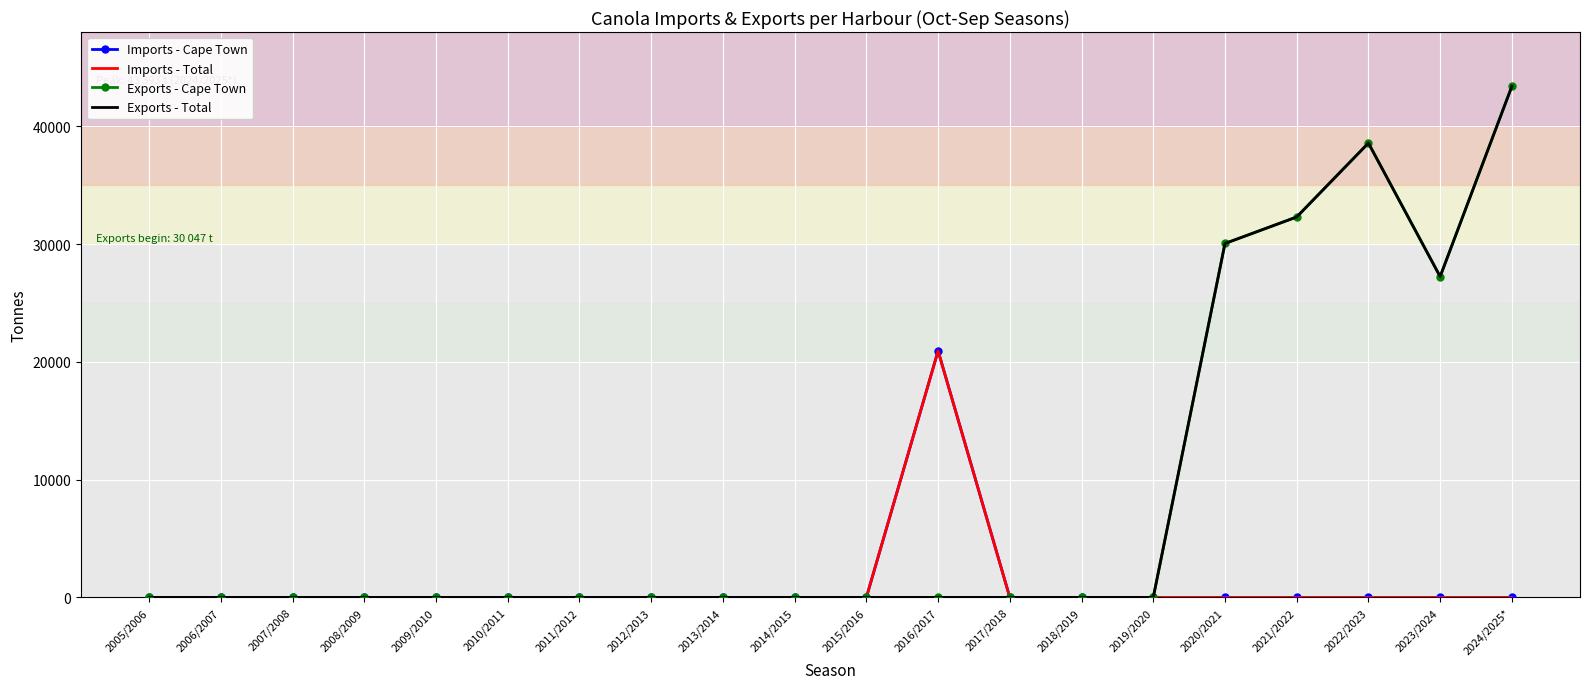

Is it true that Imports - Cape Town equals 0 at 2023/2024?

True